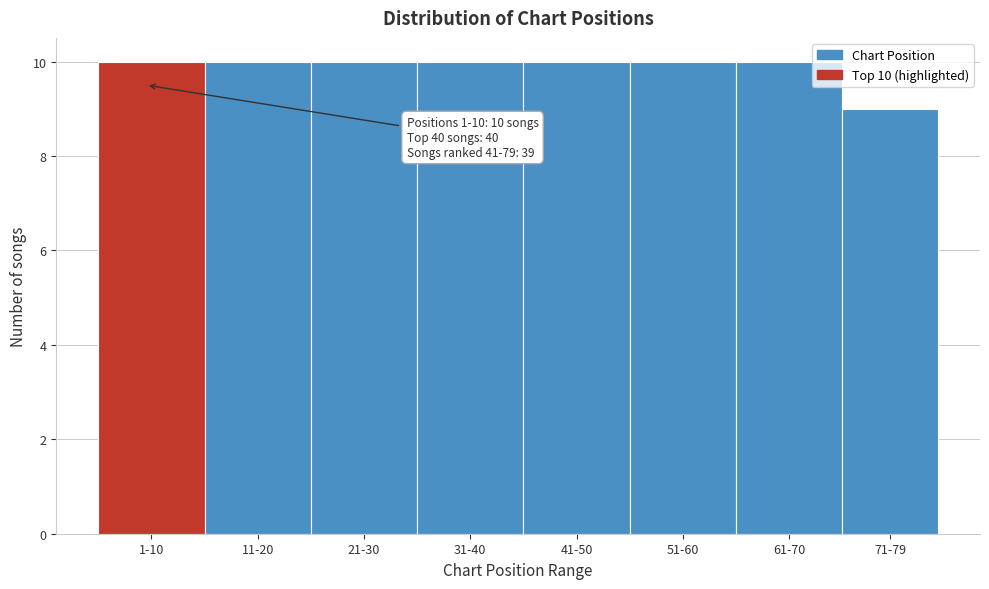

Reading left to right, list all the values displayed in this chart.

1-10=10	11-20=10	21-30=10	31-40=10	41-50=10	51-60=10	61-70=10	71-79=9